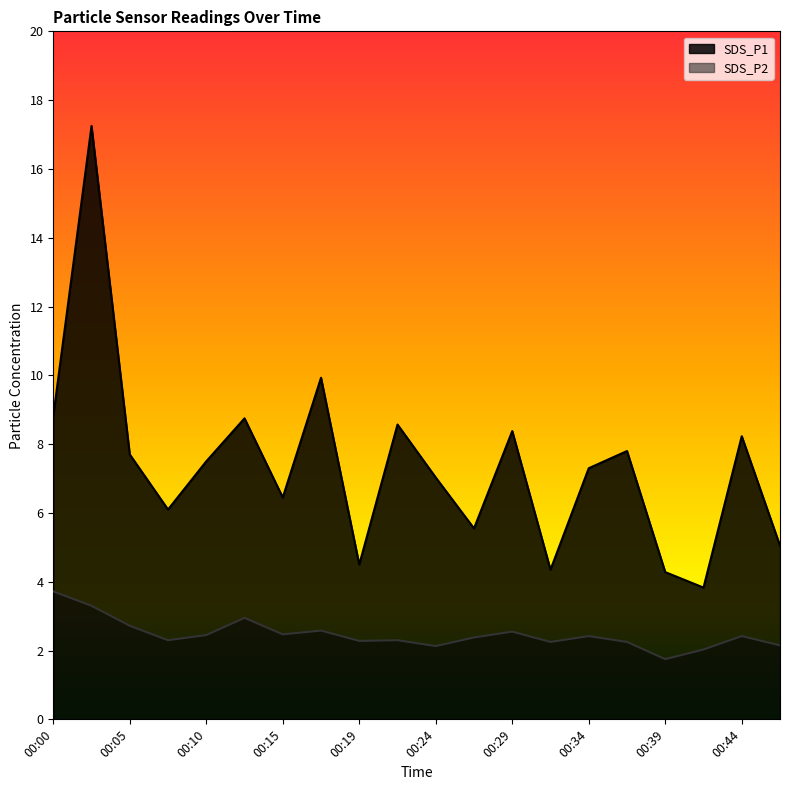

Does the chart display data point markers on the line(s)?

No